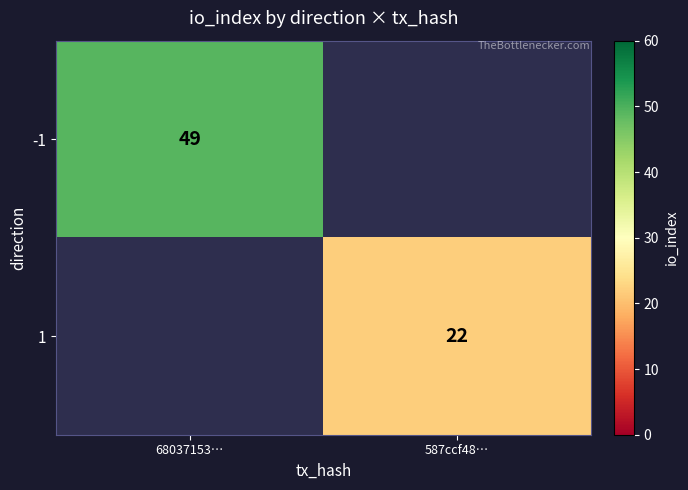

Is it true that -1 equals 49 at 68037153…?

True